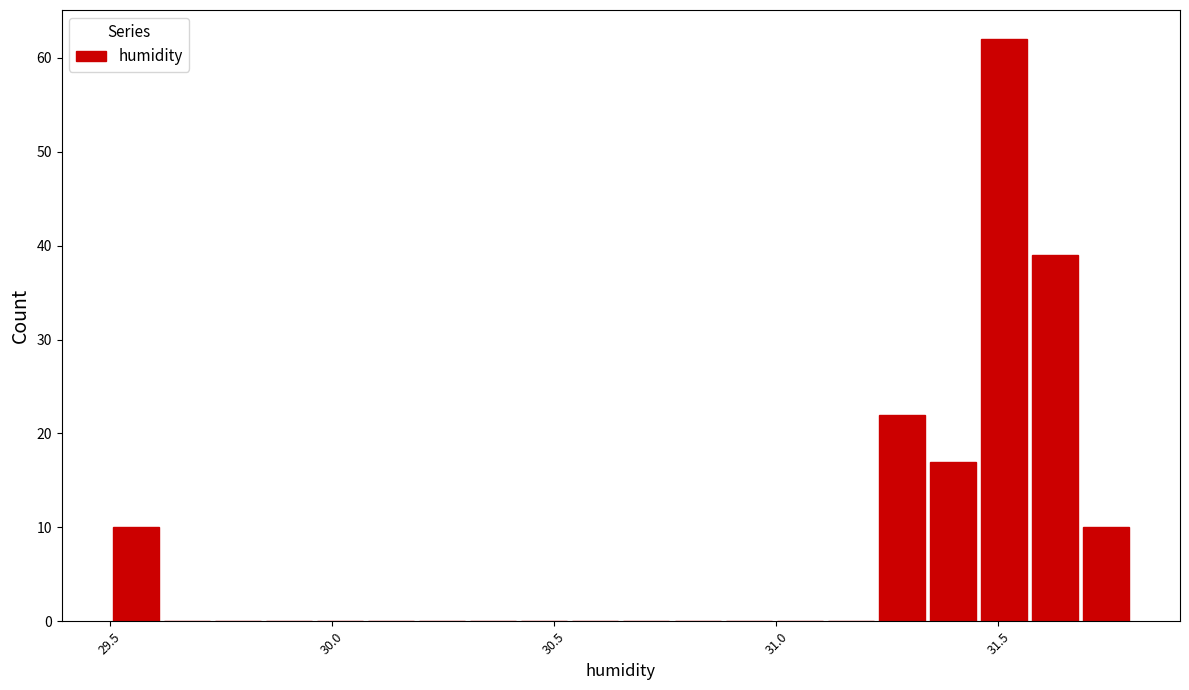

Around what value on the x-axis is the tallest bar? Give the approximate position of its centre, as read against the axis.

31.50